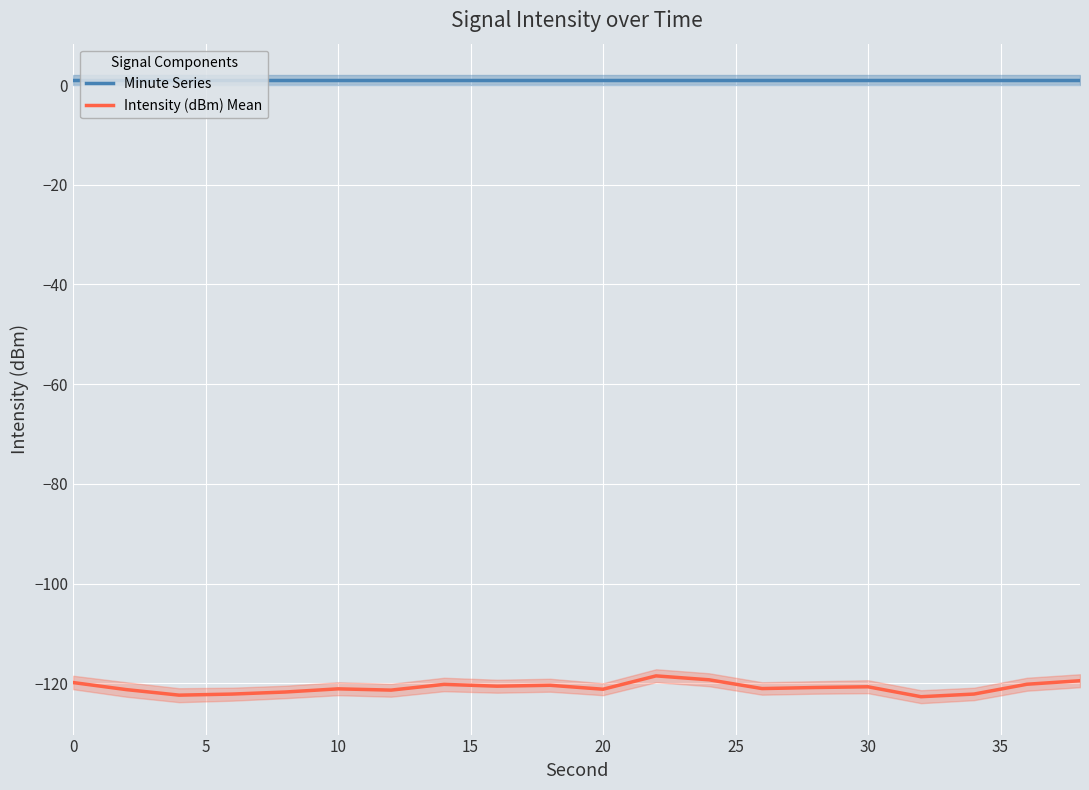

What is the highest value of the Intensity (dBm) Mean series?

-118.5